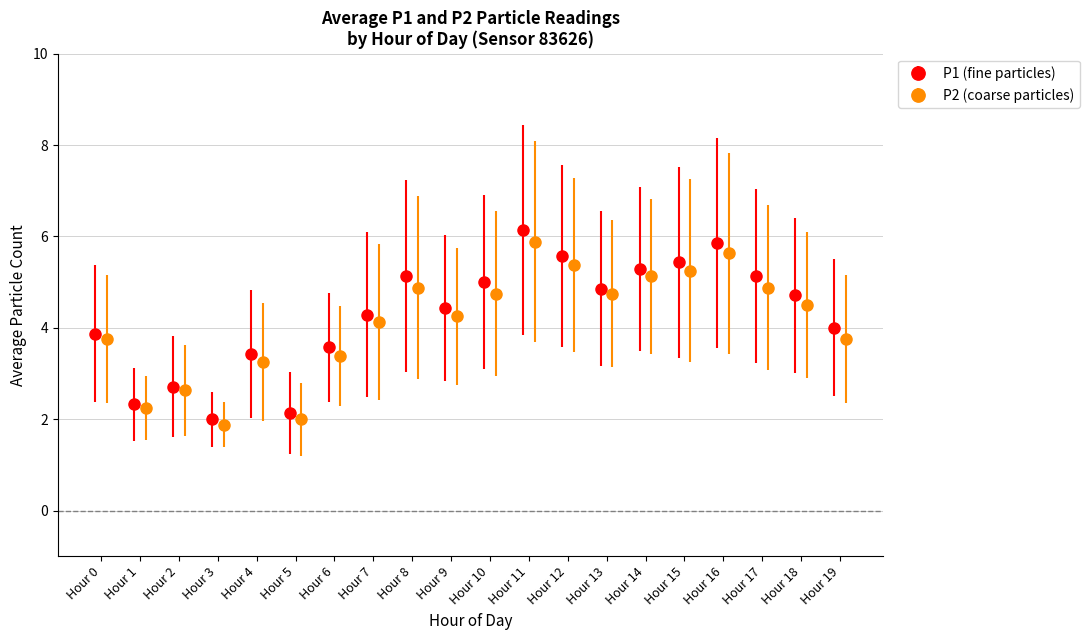

Which series changed the most between 5 and 8?

P1